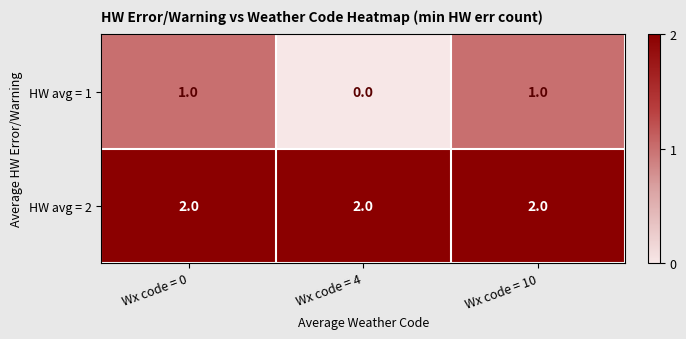

Which series has the largest total across all categories?

row_1